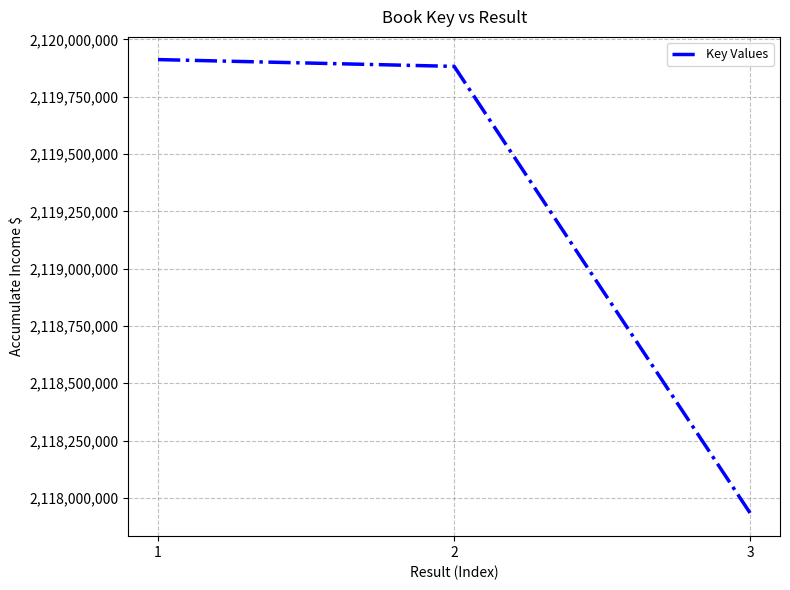

What is the average value?

2119241993